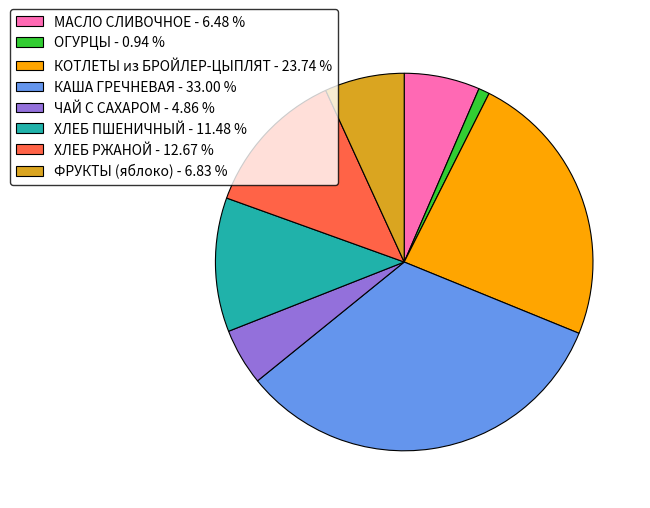

Does any single category account for the majority?

No